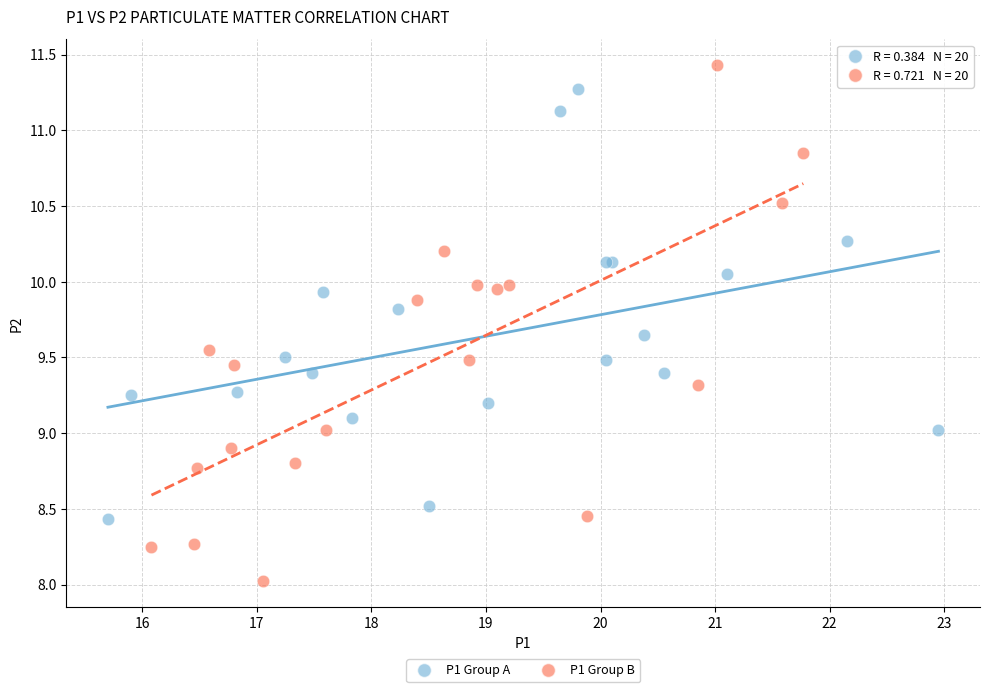

Which series contains the lowest Y value?

P1 Group B